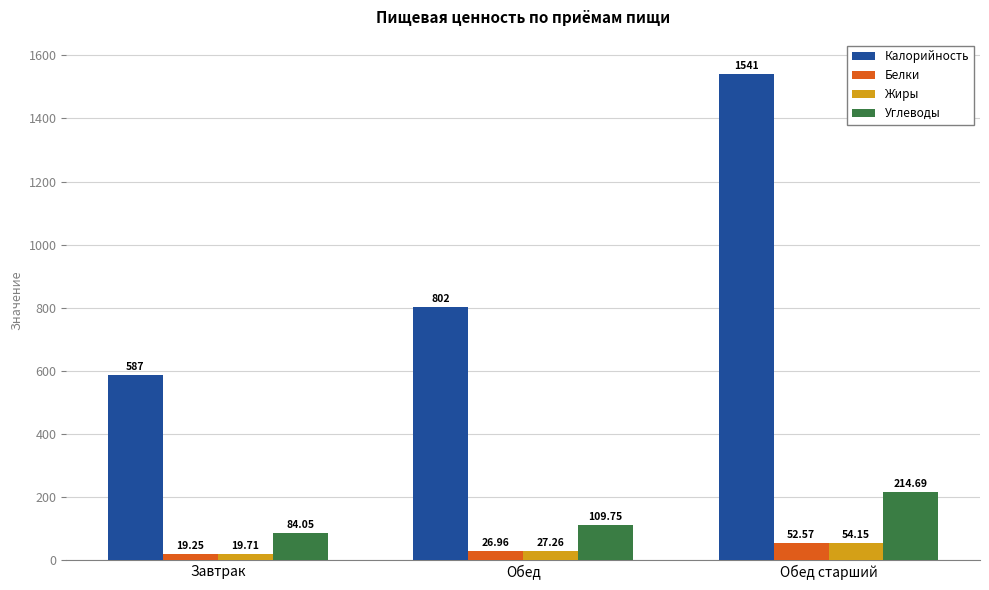

Which series has the widest spread of values?

Калорийность